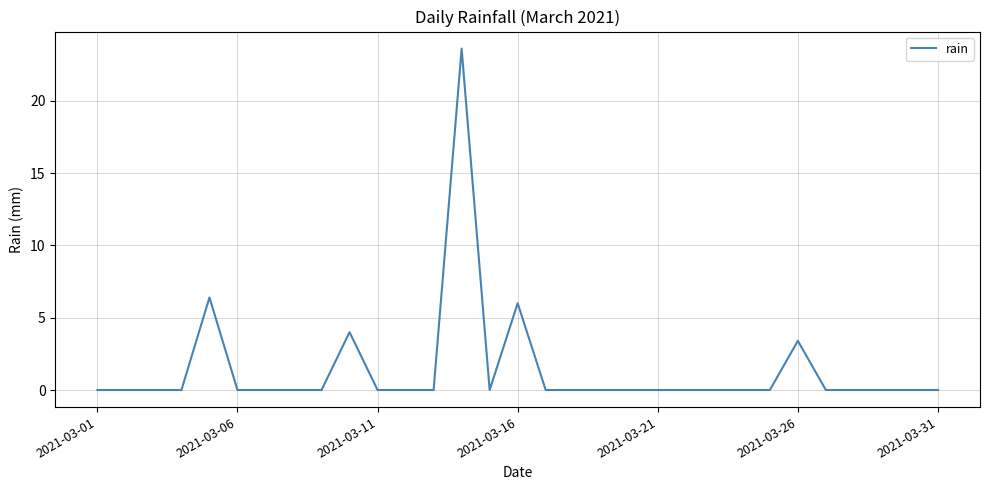

What is the maximum value shown in the chart?

23.6